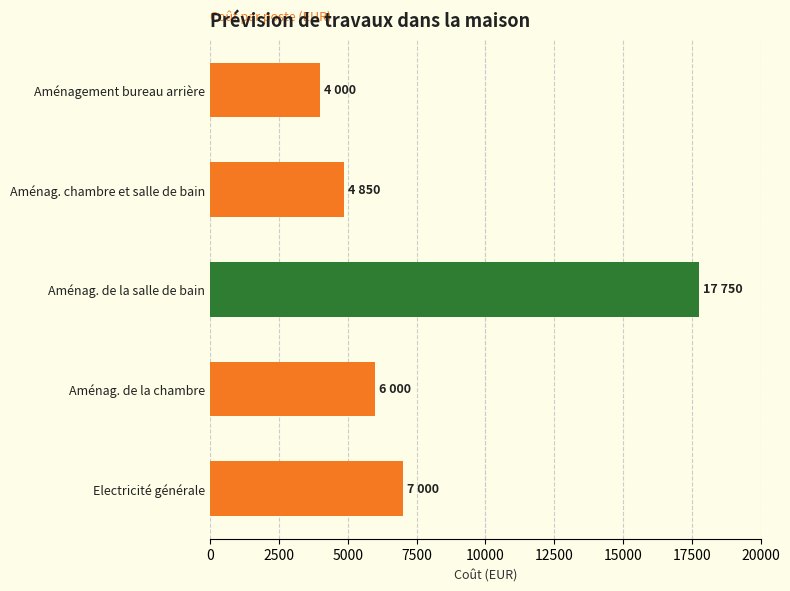

Reading bottom to top, what are all the values shown in this chart?

Electricité générale=7000	Aménag. de la chambre=6000	Aménag. de la salle de bain=17750	Aménag. chambre et salle de bain=4850	Aménagement bureau arrière=4000